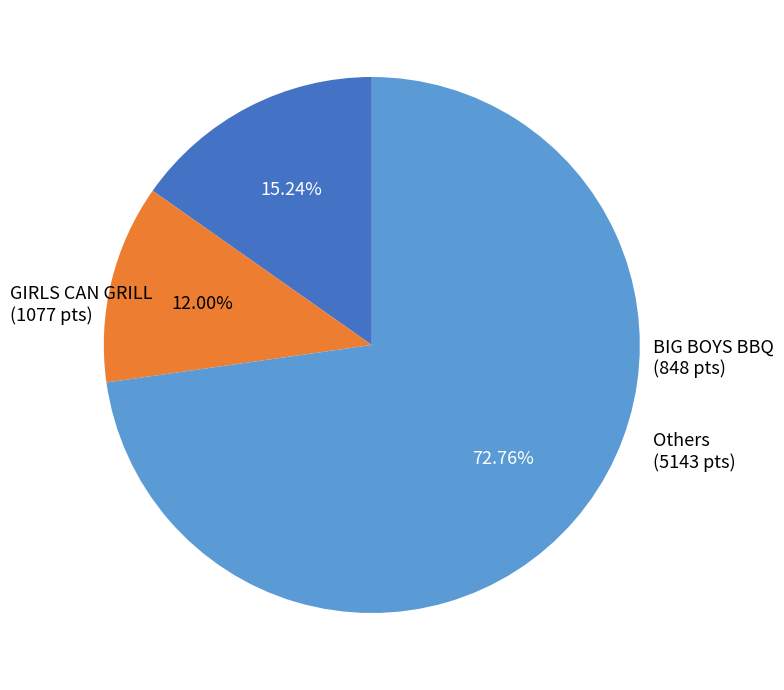

Is there a majority slice in this chart?

Yes